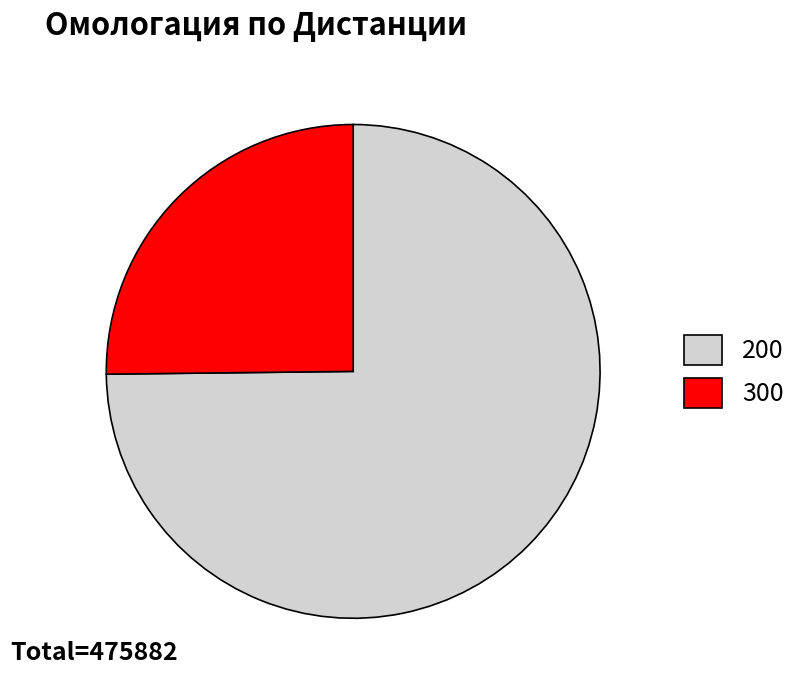

Rank the categories by value from highest to lowest.

200, 300